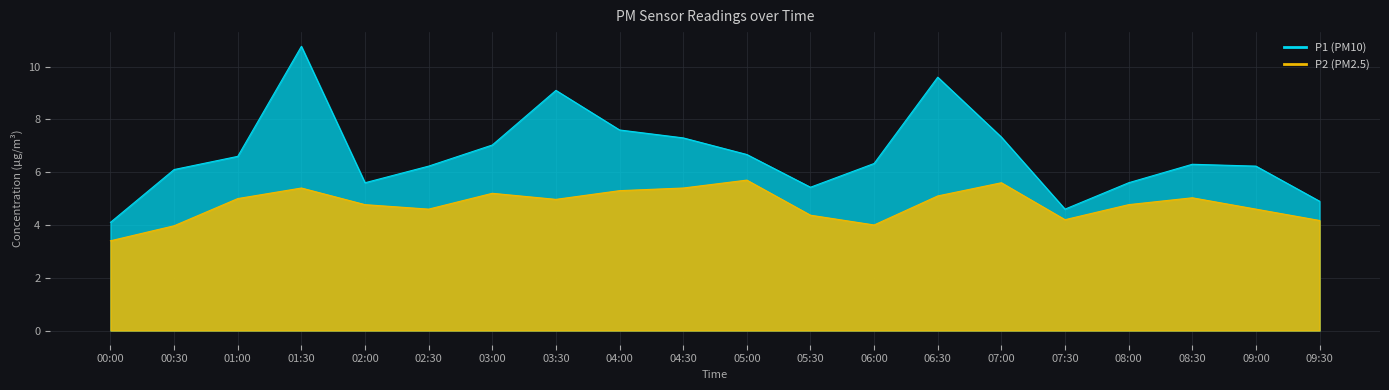

True or false: P1 and P2 cross at least once.

False